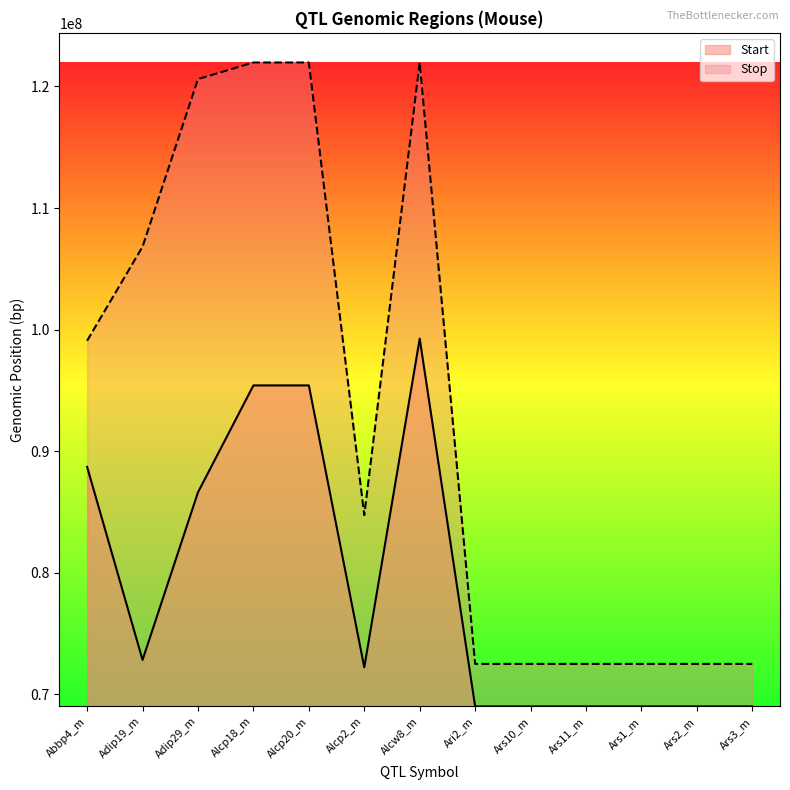

Reading left to right, transcribe all the data shown in this chart.

Start: Abbp4_m=88699588	Adip19_m=72818615	Adip29_m=86608320	Alcp18_m=95403965	Alcp20_m=95403965	Alcp2_m=72209796	Alcw8_m=99254187	Ari2_m=68990826	Ars10_m=68990826	Ars11_m=68990826	Ars1_m=68990826	Ars2_m=68990826	Ars3_m=68990826
Stop: Abbp4_m=99081597	Adip19_m=106818733	Adip29_m=120608320	Alcp18_m=121973369	Alcp20_m=121973369	Alcp2_m=84731462	Alcw8_m=121973369	Ari2_m=72490826	Ars10_m=72490826	Ars11_m=72490826	Ars1_m=72490826	Ars2_m=72490826	Ars3_m=72490826